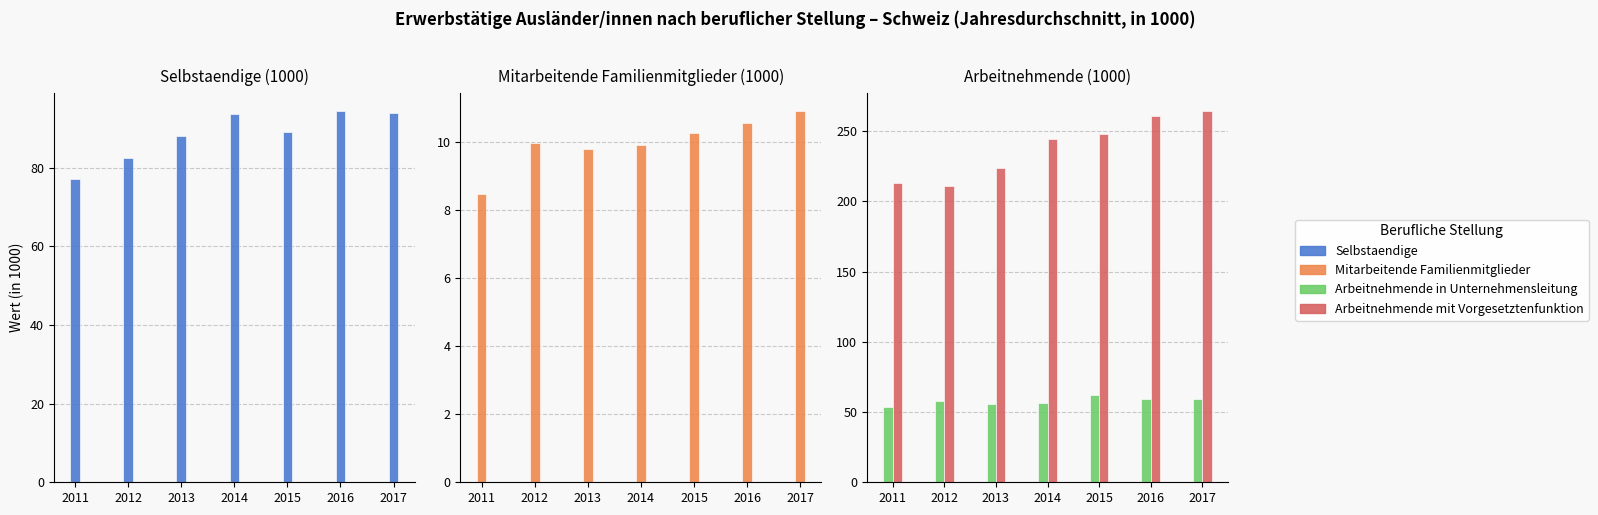

Between 2012 and 2017, which series saw the biggest shift?

Arbeitnehmende mit Vorgesetztenfunktion